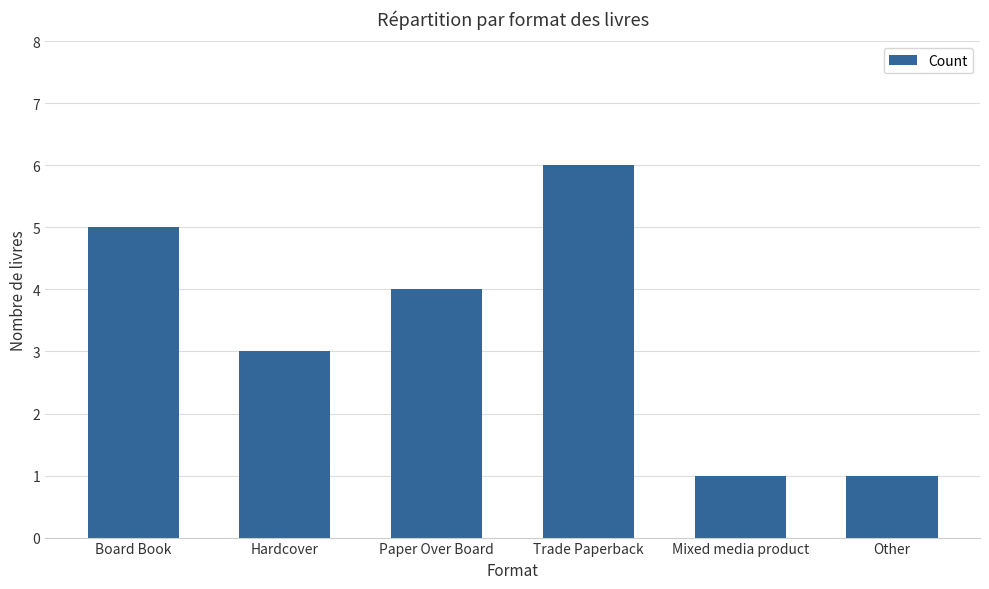

Are the bars grouped side by side (vs. stacked)?

No